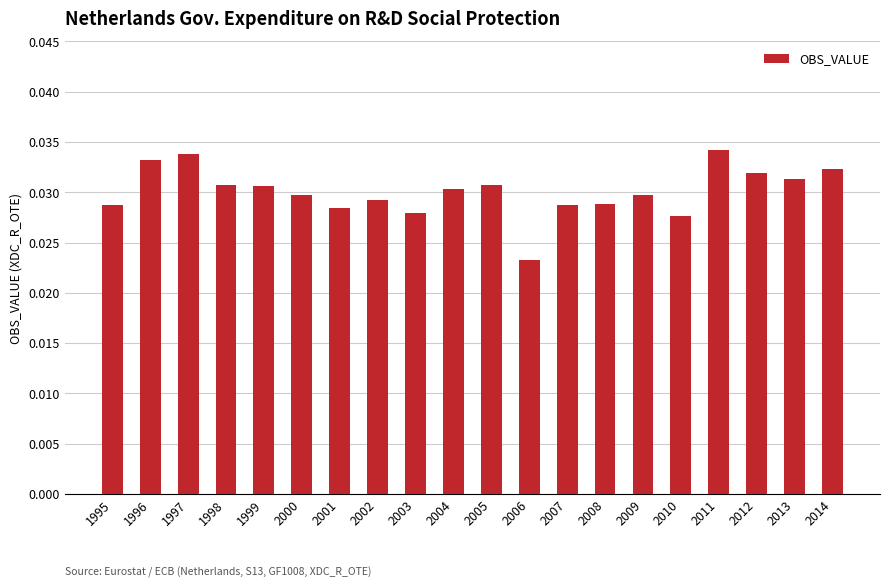

How many values are between 0 and 1?

20